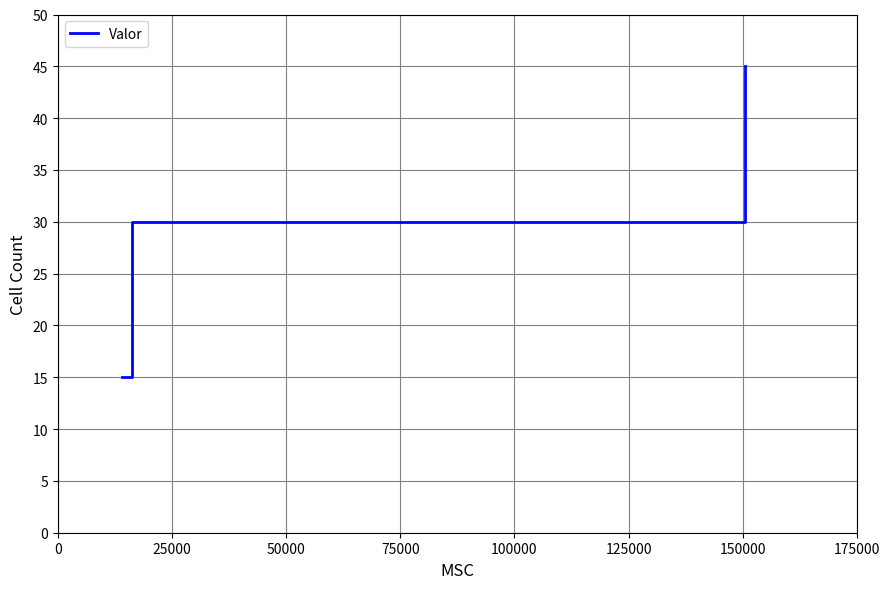

What is the greatest value displayed?

45